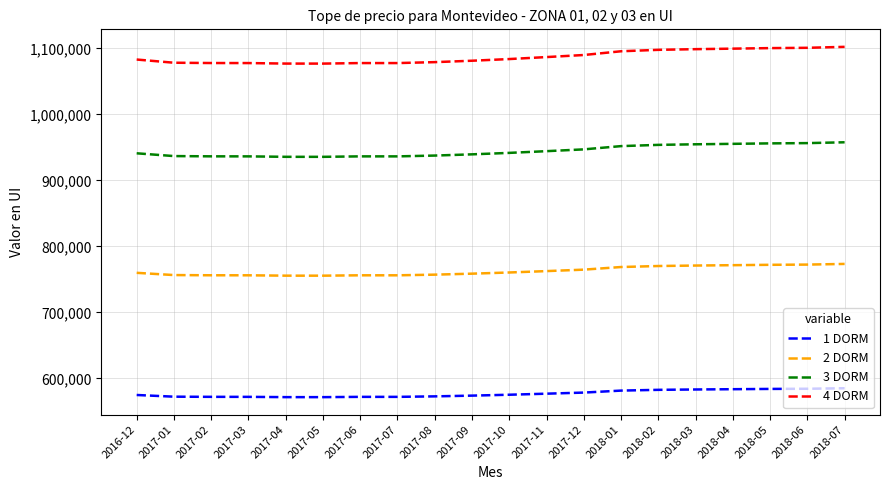

What is the spread (max minus min) of values at 2017-07?

505485